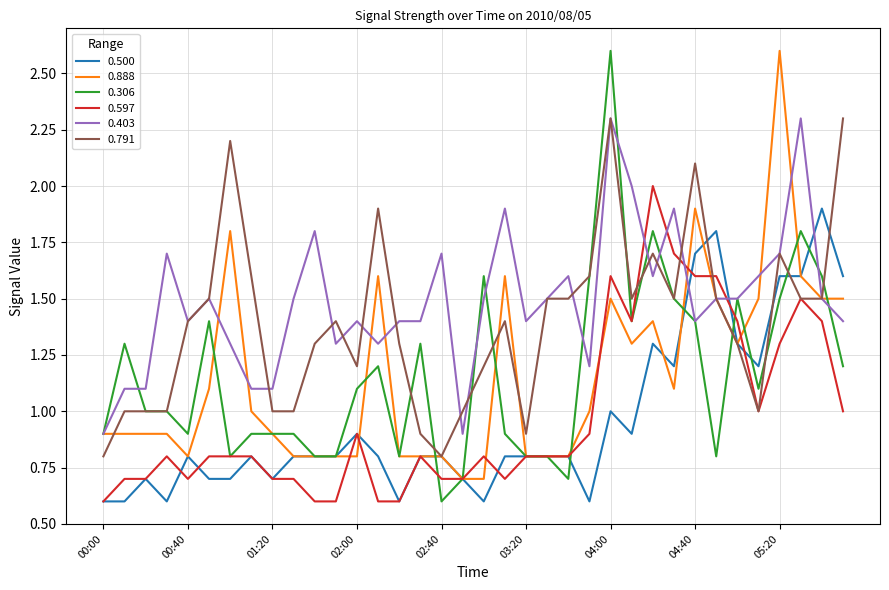

Does the chart have visible grid lines?

Yes